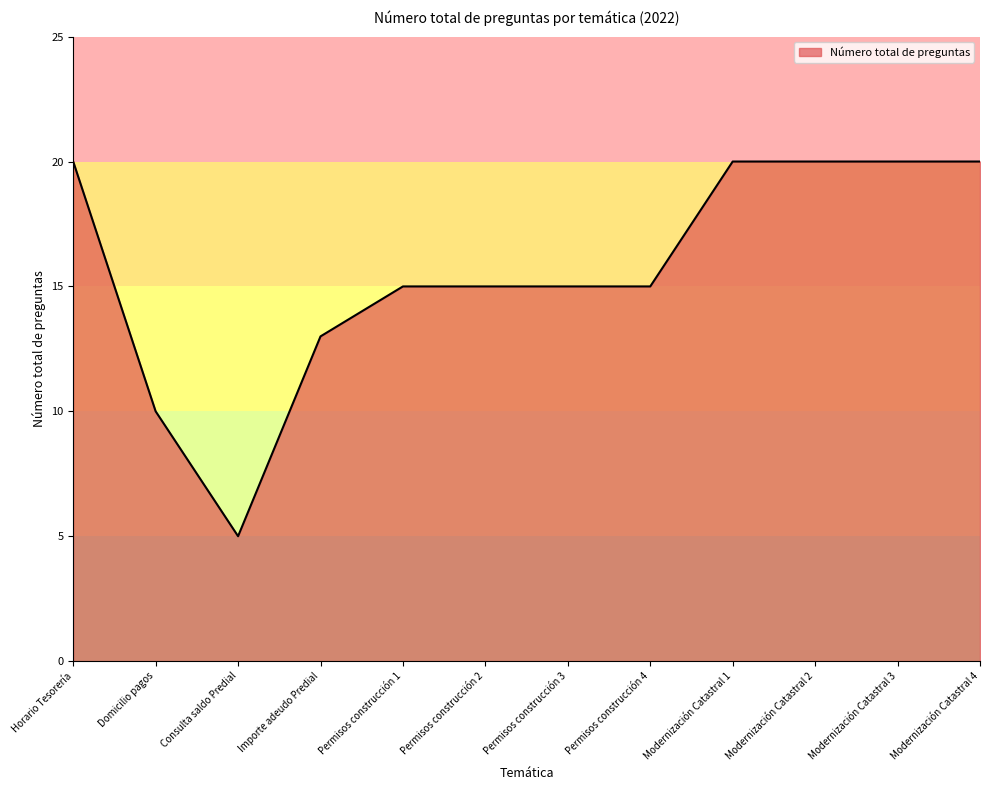

The chart shows a value of 13 at Importe adeudo Predial. True or false?

True